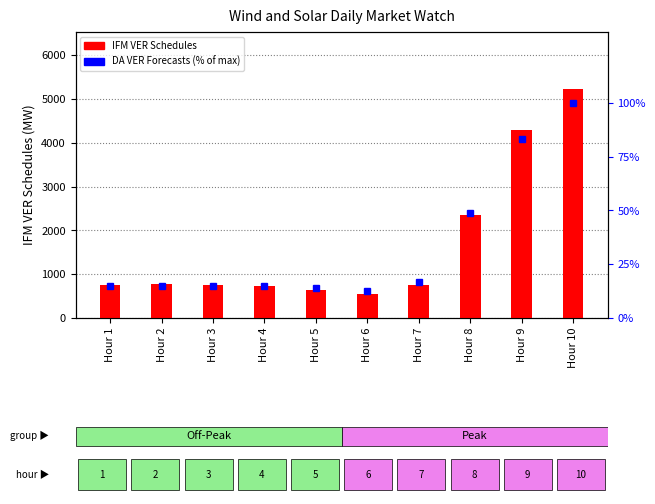

What are all the series names shown in the legend?

IFM VER Schedules, DA VER Forecasts (% of max)